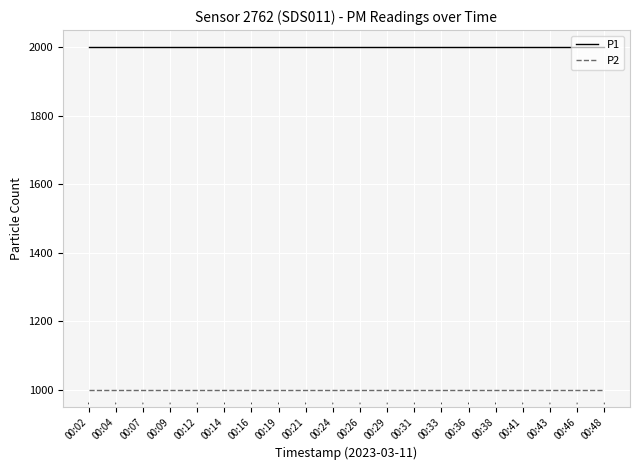

What is the sum of all P2 values?

19998.0